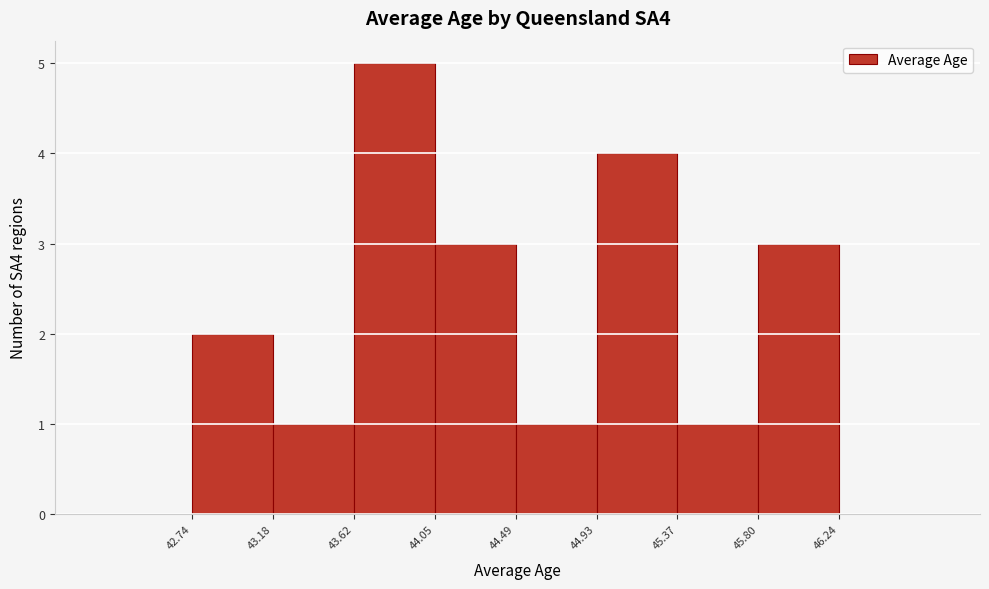

Reading left to right, transcribe this chart: for each bar, give the range it covers on the x-axis and its height. The values are not printed on the chart, so give them approximately, as read against the axis.

42.74 to 43.18: 2
43.18 to 43.62: 1
43.62 to 44.05: 5
44.05 to 44.49: 3
44.49 to 44.93: 1
44.93 to 45.37: 4
45.37 to 45.80: 1
45.80 to 46.24: 3